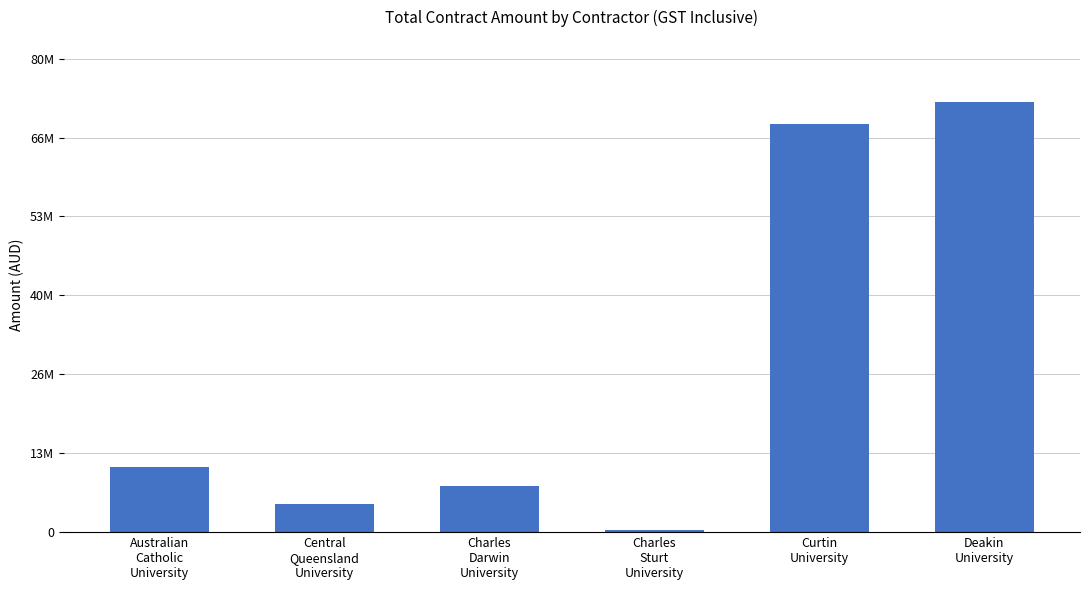

What position from the left is Charles
Darwin
University?

3